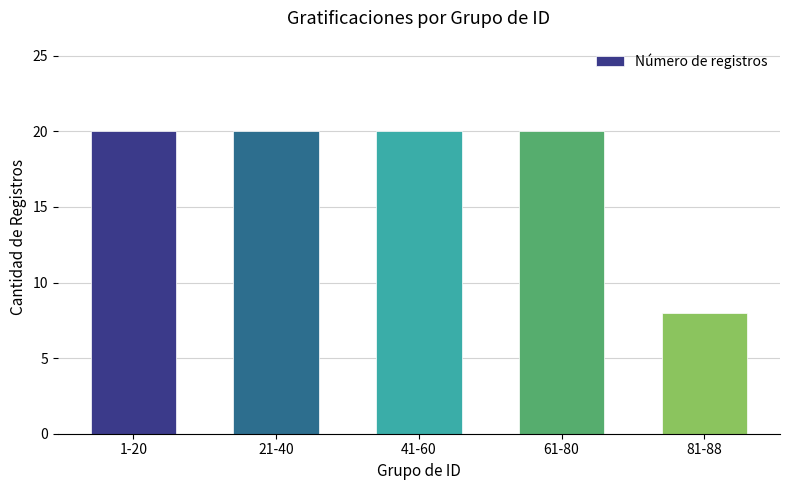

How many bars are there in total?

5